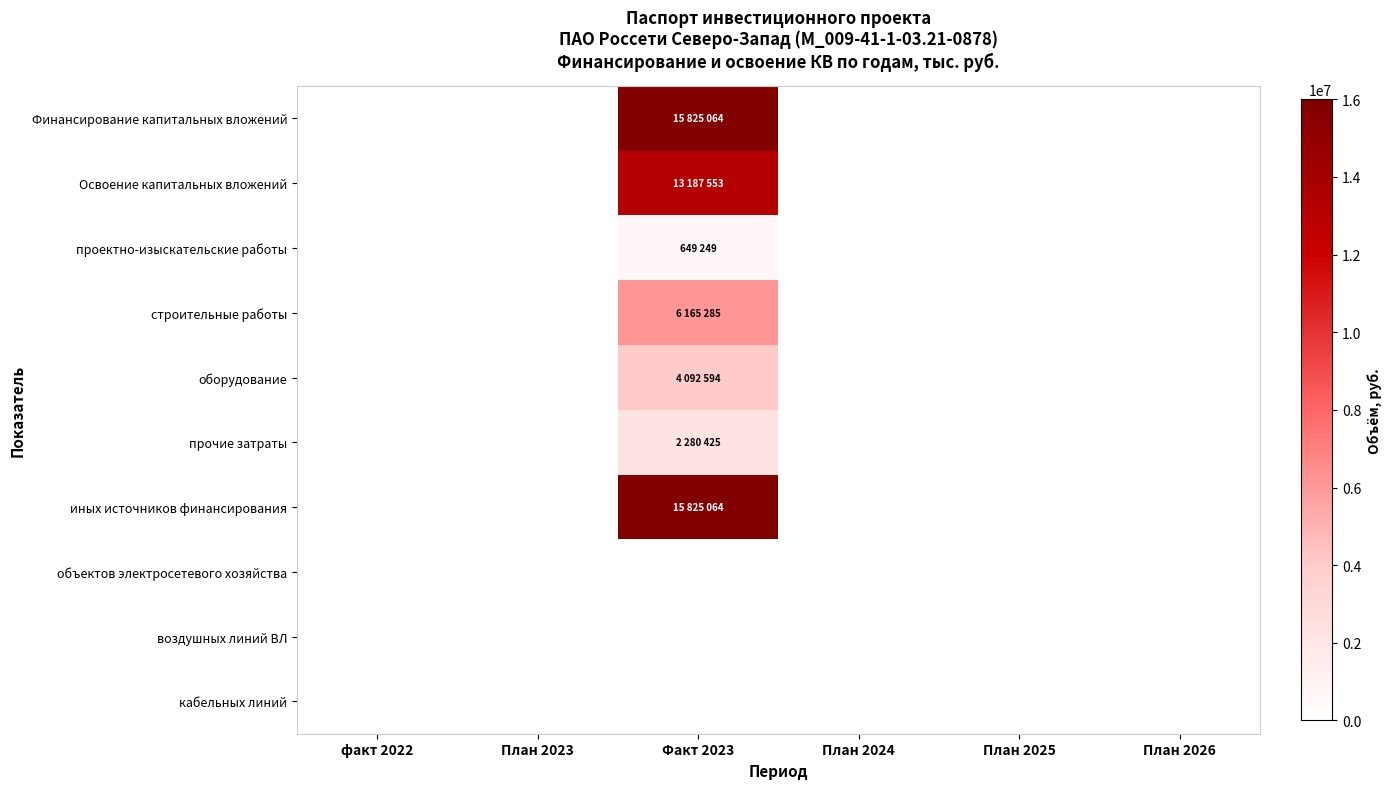

Which series has the largest total across all categories?

Финансирование капитальных вложений